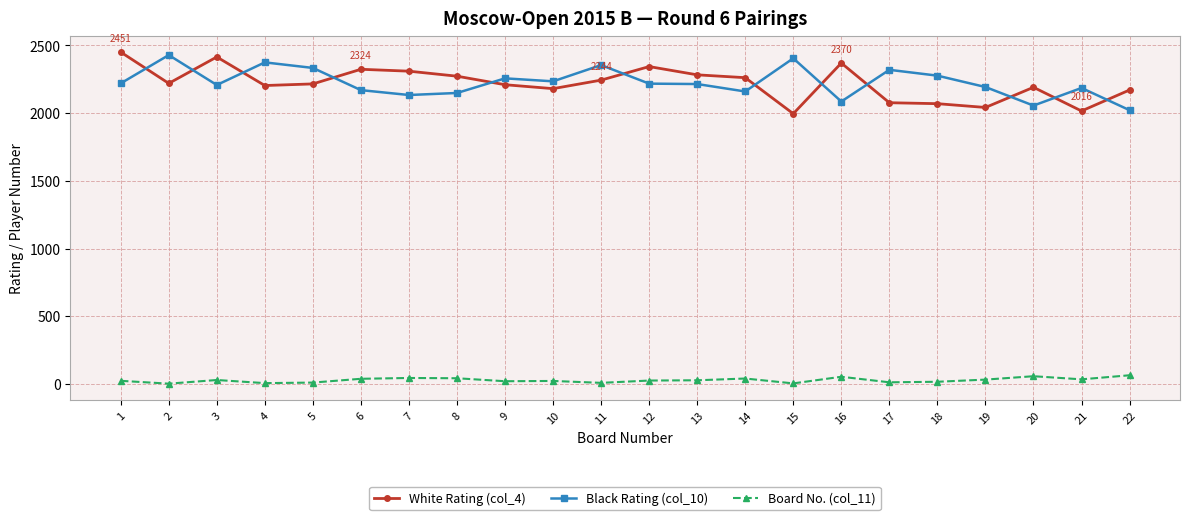

What is the sum of the Board No. (col_11) values at 2 and 10?

24